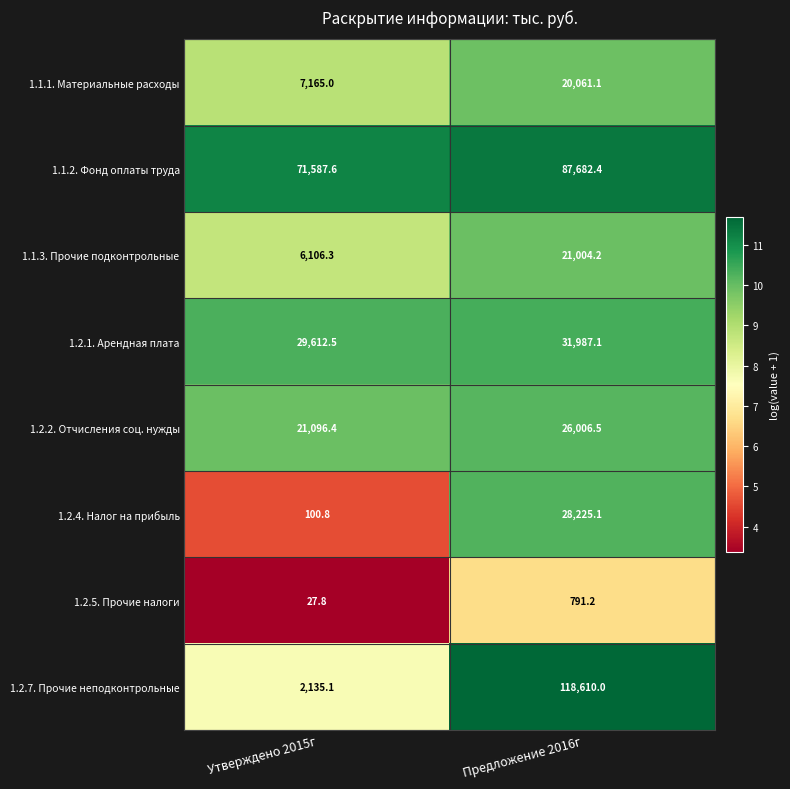

Reading left to right, list all the values displayed in this chart.

1.1.1. Материальные расходы: Утверждено 2015г=7165.0	Предложение 2016г=20061.1
1.1.2. Фонд оплаты труда: Утверждено 2015г=71587.6	Предложение 2016г=87682.4
1.1.3. Прочие подконтрольные: Утверждено 2015г=6106.3	Предложение 2016г=21004.2
1.2.1. Арендная плата: Утверждено 2015г=29612.5	Предложение 2016г=31987.1
1.2.2. Отчисления соц. нужды: Утверждено 2015г=21096.4	Предложение 2016г=26006.5
1.2.4. Налог на прибыль: Утверждено 2015г=100.8	Предложение 2016г=28225.1
1.2.5. Прочие налоги: Утверждено 2015г=27.8	Предложение 2016г=791.2
1.2.7. Прочие неподконтрольные: Утверждено 2015г=2135.1	Предложение 2016г=118610.0